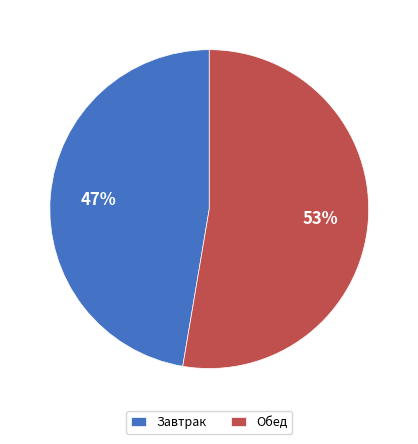

To the nearest percent, what percentage of the pie is Обед?

53%